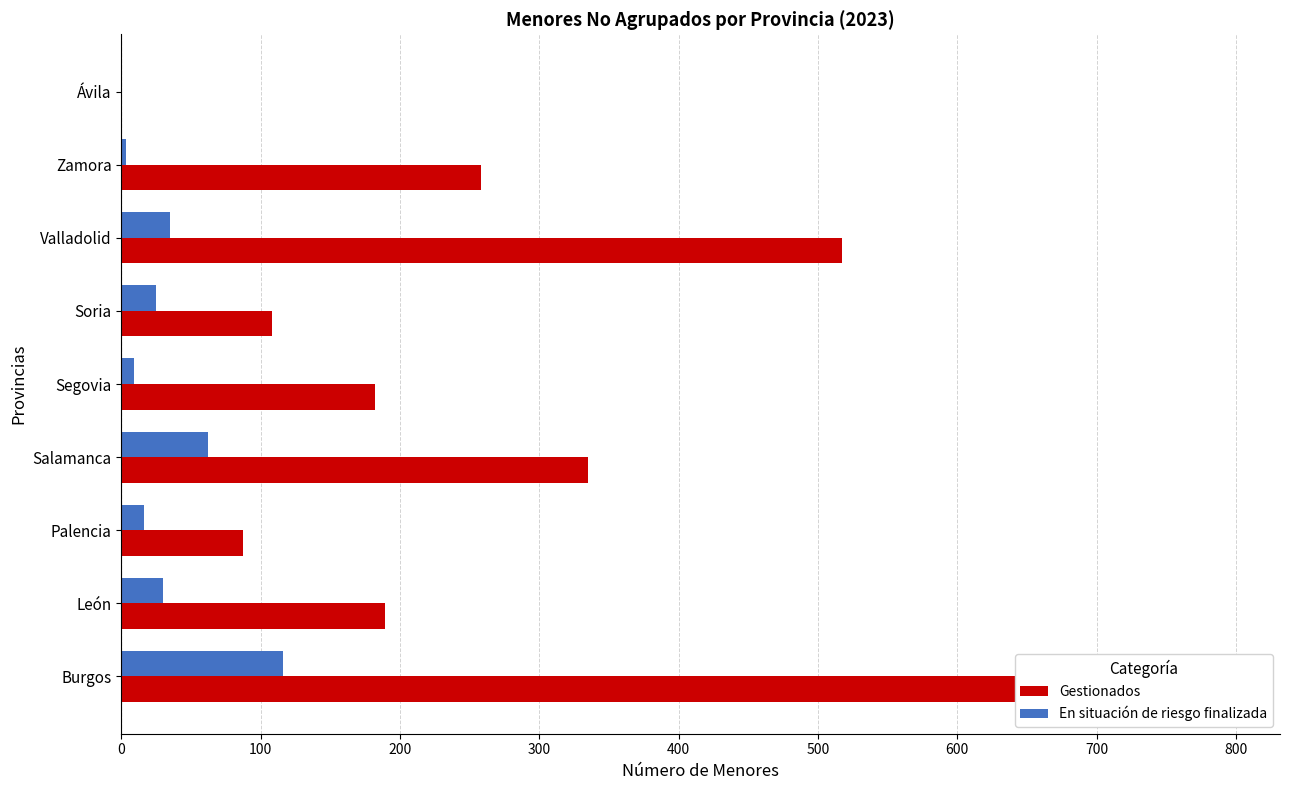

Which series has the largest range (max minus min)?

Gestionados